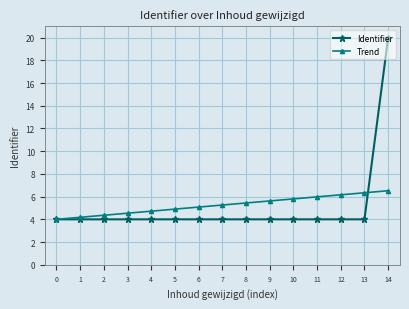

True or false: Identifier and Trend cross at least once.

True